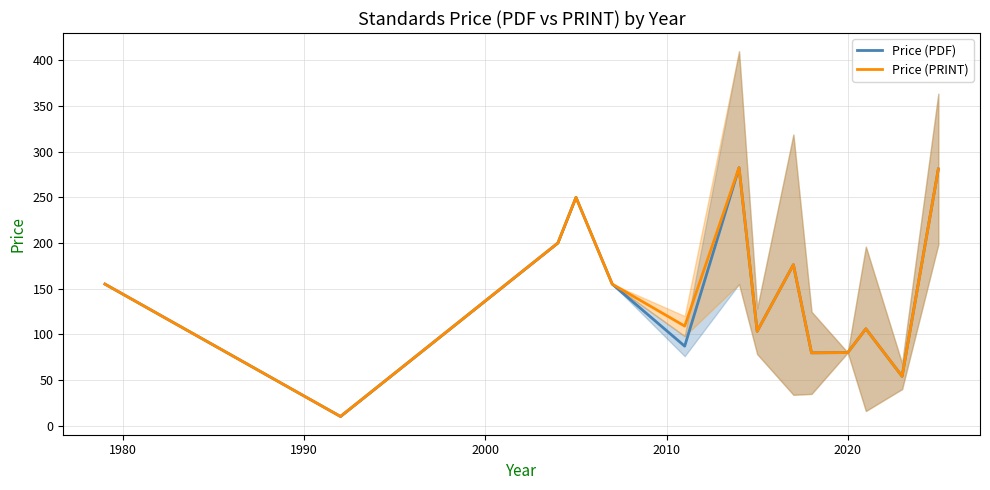

What is the lowest value of the Price (PDF) series?

10.0